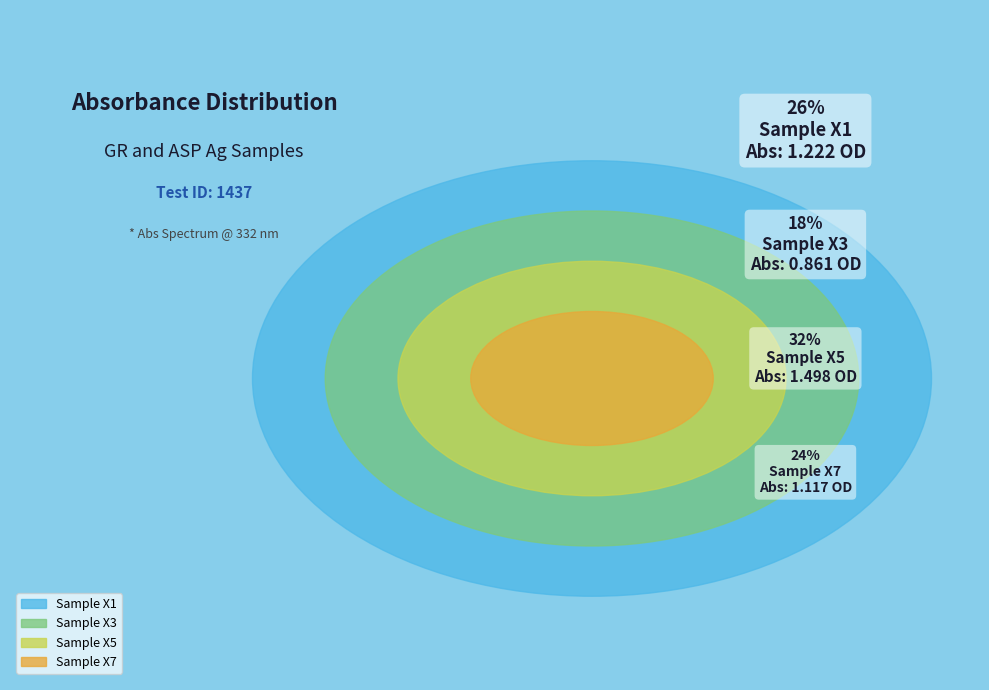

Is it true that Sample X8 is 18% of the pie?

False